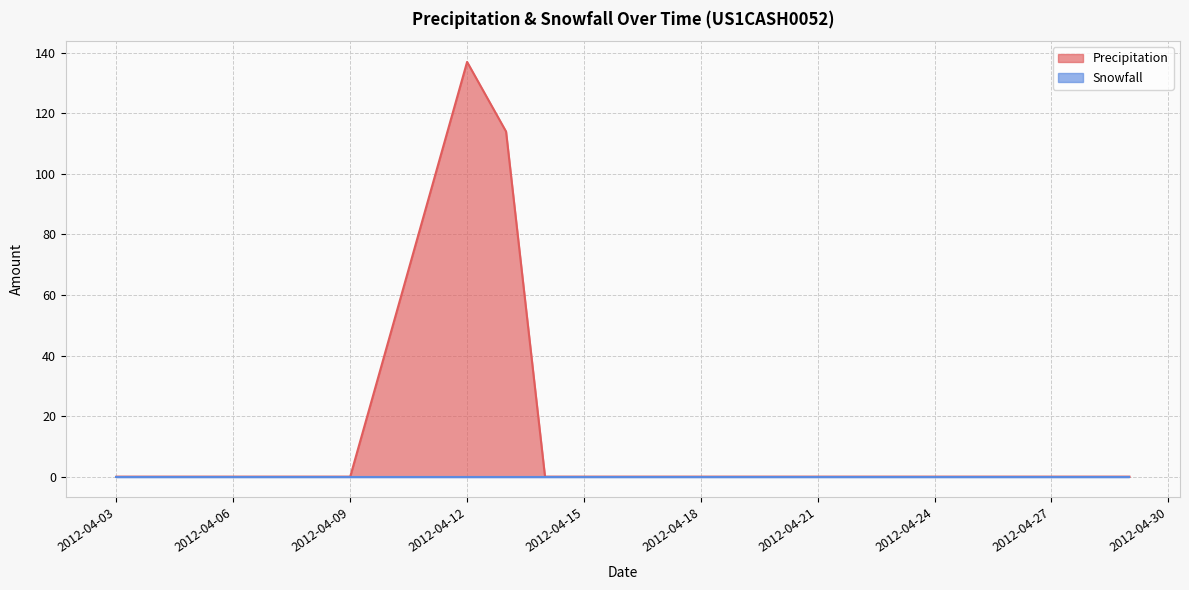

List the labels in order of value, largest first.

2012-04-12, 2012-04-13, 2012-04-03, 2012-04-05, 2012-04-06, 2012-04-08, 2012-04-09, 2012-04-14, 2012-04-15, 2012-04-16, 2012-04-17, 2012-04-18, 2012-04-19, 2012-04-20, 2012-04-21, 2012-04-23, 2012-04-24, 2012-04-25, 2012-04-28, 2012-04-29